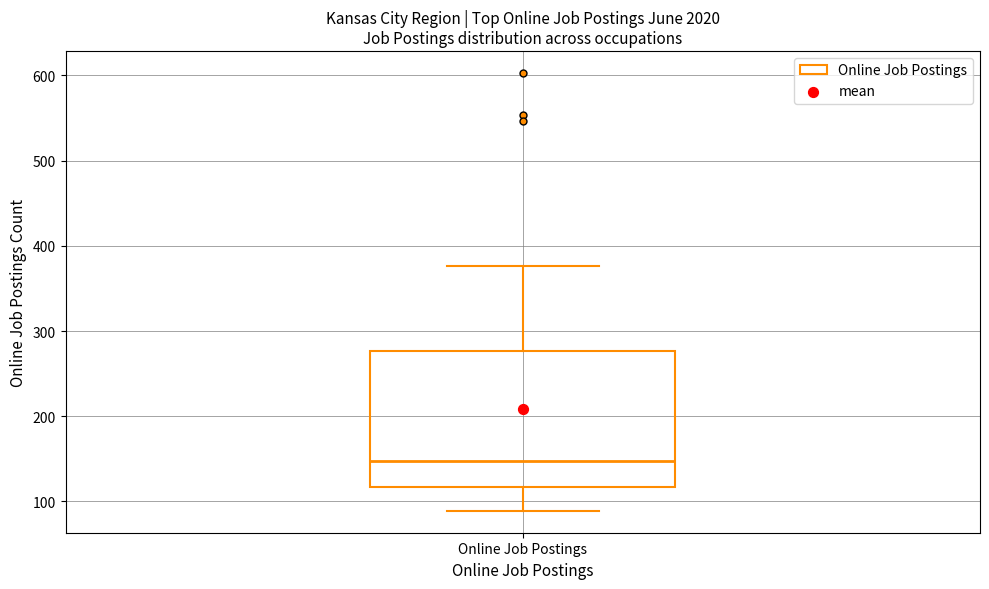

Where does the median line of the box for Online Job Postings sit on the y-axis? The values are not printed on the chart, so give them approximately, as read against the axis.

150